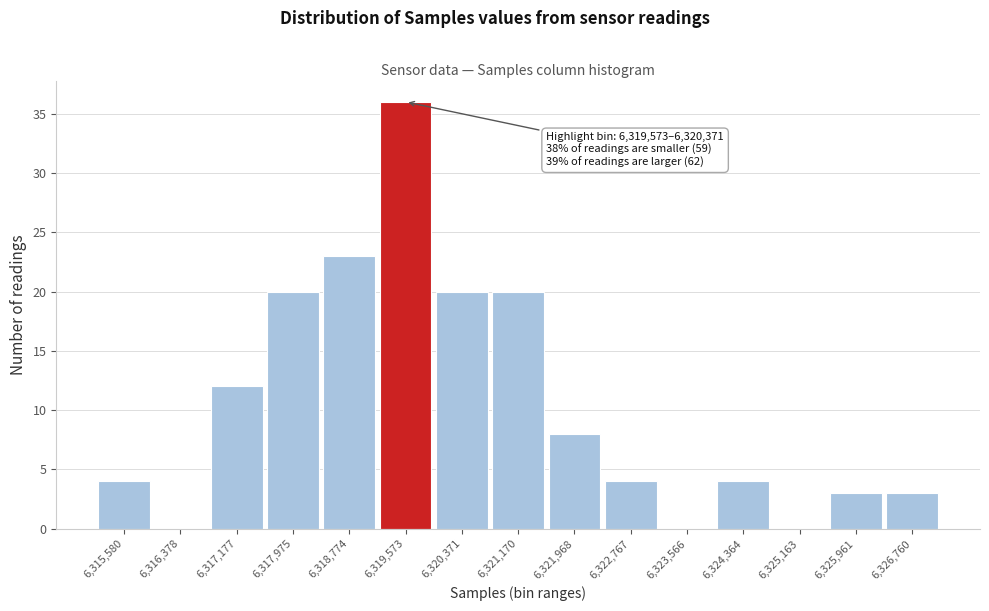

Reading right to left, extract all data points from this chart.

6,326,760=3	6,325,961=3	6,325,163=0	6,324,364=4	6,323,566=0	6,322,767=4	6,321,968=8	6,321,170=20	6,320,371=20	6,319,573=36	6,318,774=23	6,317,975=20	6,317,177=12	6,316,378=0	6,315,580=4